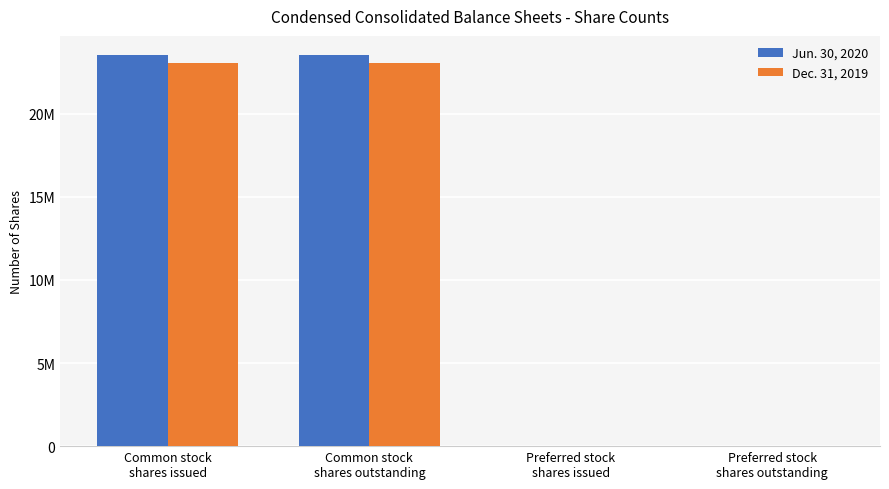

Reading left to right, extract all data points from this chart.

Jun. 30, 2020: Common stock
shares issued=23504843	Common stock
shares outstanding=23504843	Preferred stock
shares issued=0	Preferred stock
shares outstanding=0
Dec. 31, 2019: Common stock
shares issued=23036943	Common stock
shares outstanding=23036943	Preferred stock
shares issued=0	Preferred stock
shares outstanding=0